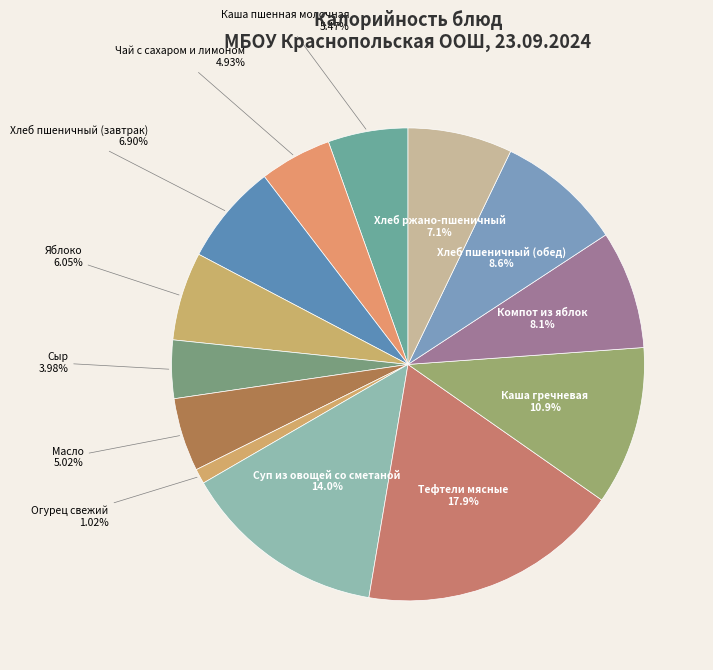

Does any single category account for the majority?

No